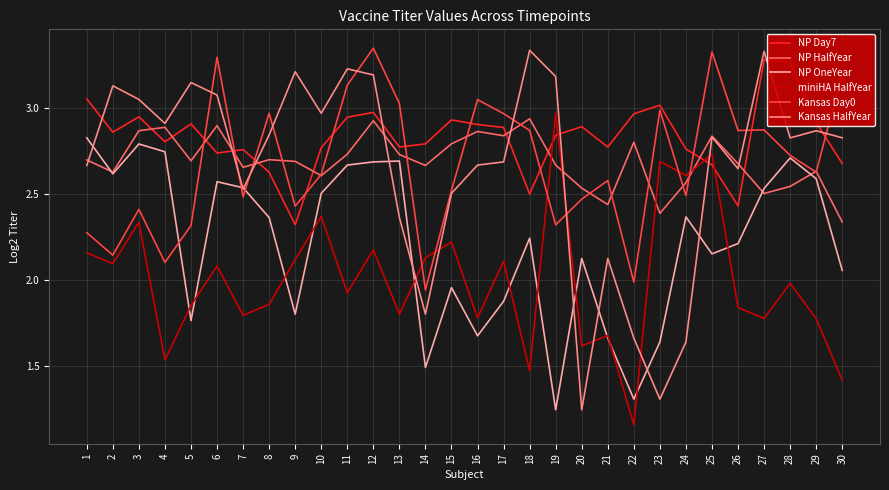

True or false: Kansas HalfYear has a value of 2.6 at 26.

True